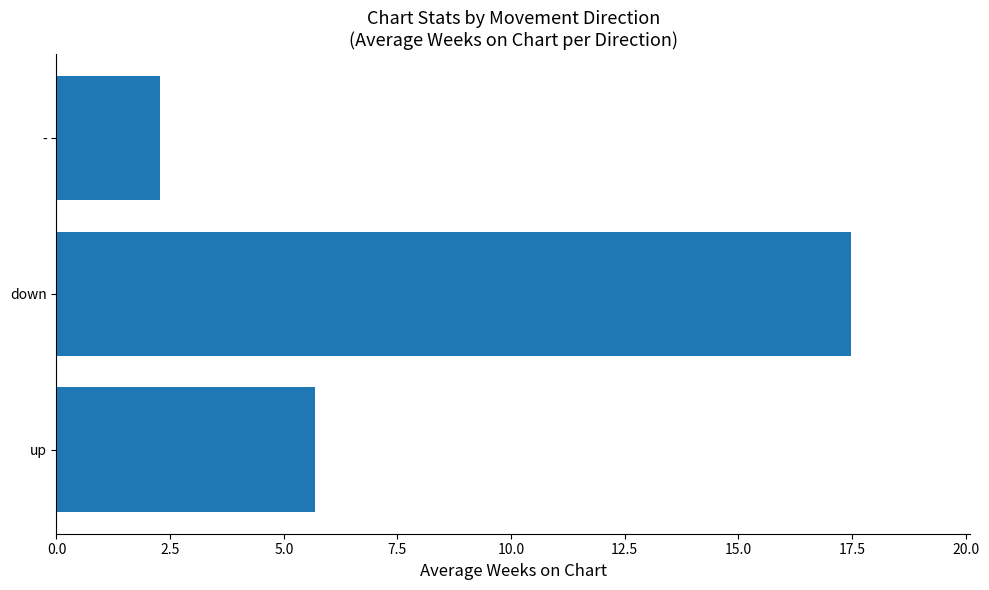

Which category has the highest value across all series?

down